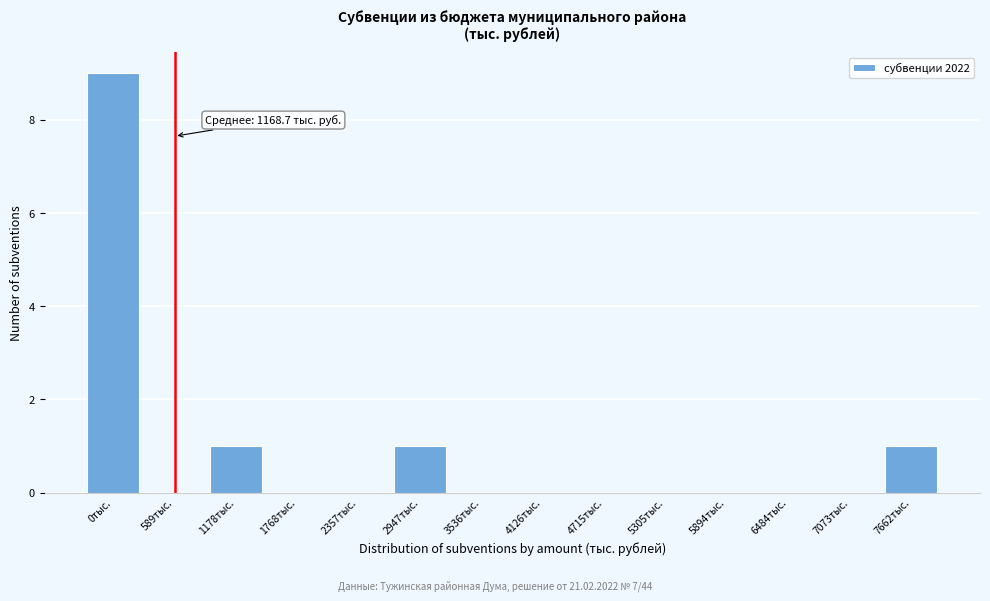

Reading left to right, transcribe all the data shown in this chart.

0тыс.=9	589тыс.=0	1178тыс.=1	1768тыс.=0	2357тыс.=0	2947тыс.=1	3536тыс.=0	4126тыс.=0	4715тыс.=0	5305тыс.=0	5894тыс.=0	6484тыс.=0	7073тыс.=0	7662тыс.=1